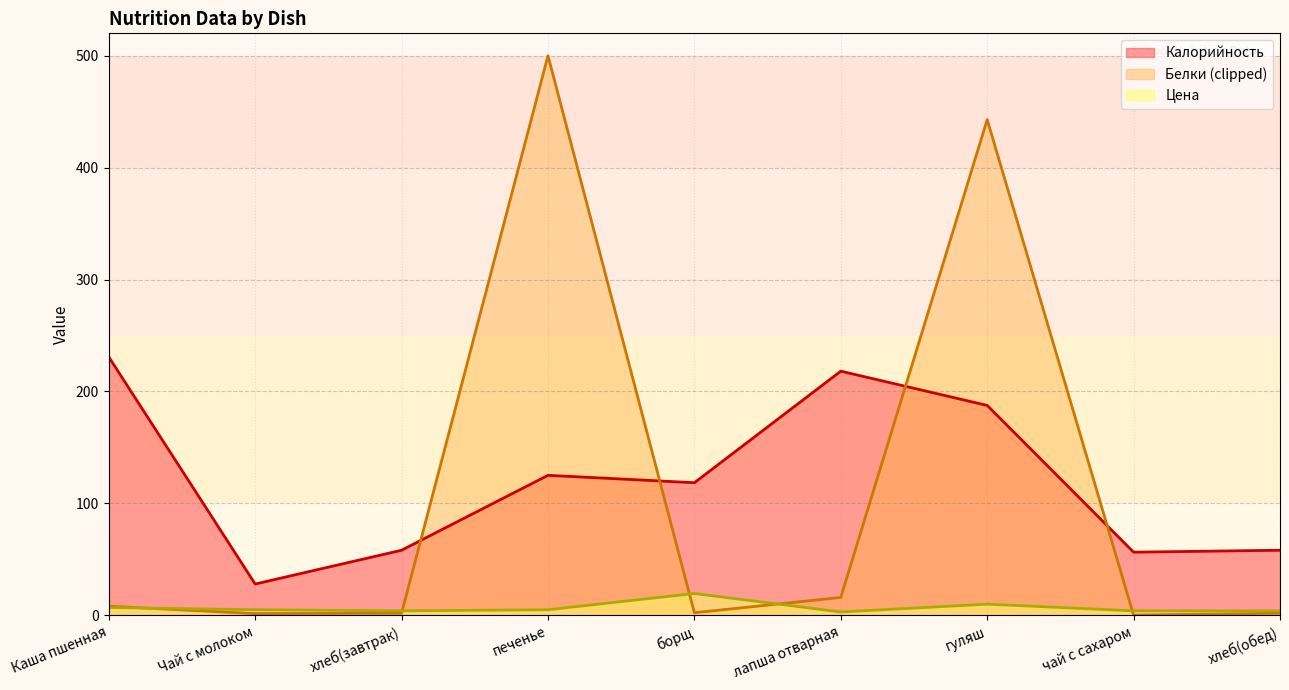

Rank the series by their maximum value, from highest to lowest.

Белки (clipped), Калорийность, Цена